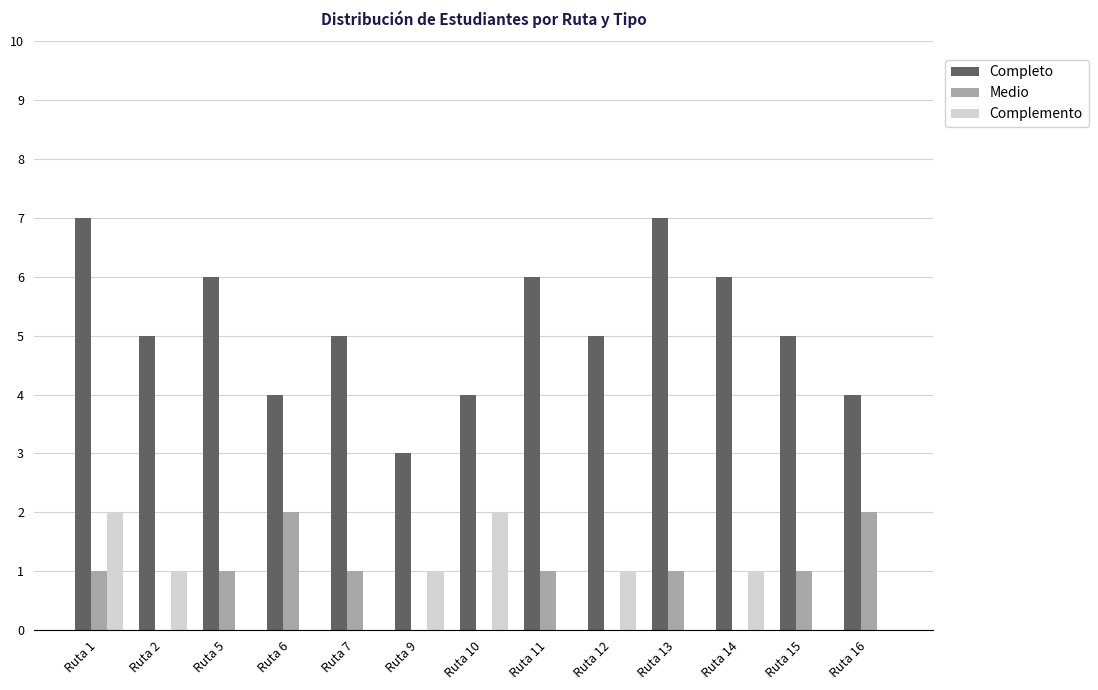

What is the difference between the Medio values at Ruta 5 and Ruta 16?

1